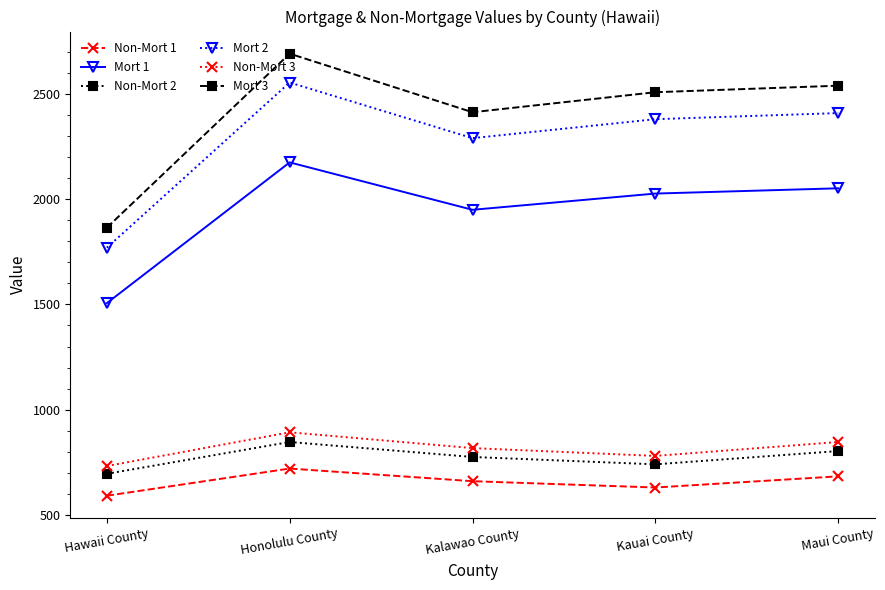

What value does the Non-Mort 1 series have at Honolulu County, to the nearest 5?

720